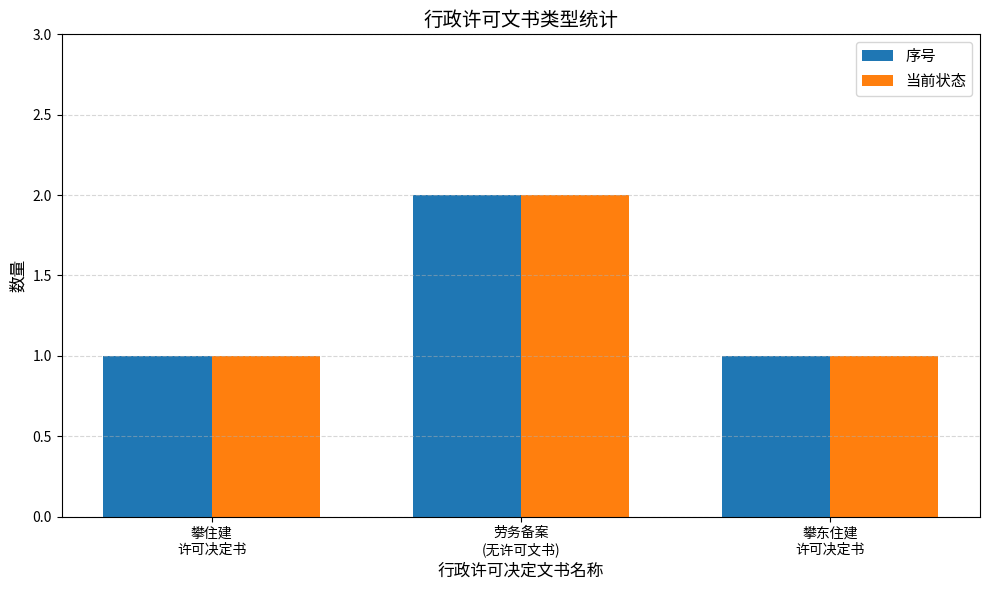

Reading right to left, list all the values displayed in this chart.

序号: 1	2	1
当前状态: 1	2	1